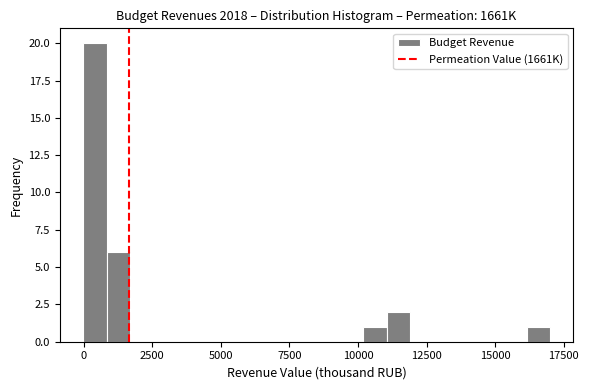

Read against the x-axis, roughly where is the centre of the tallest bar?

500